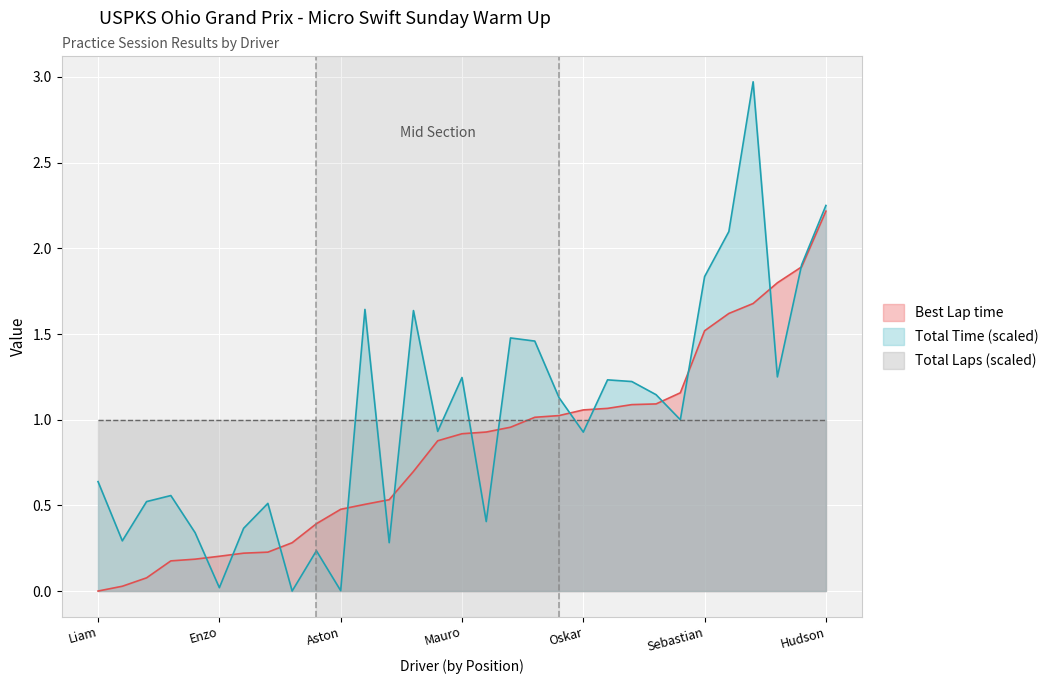

Which series has the widest spread of values?

Total Time (scaled)